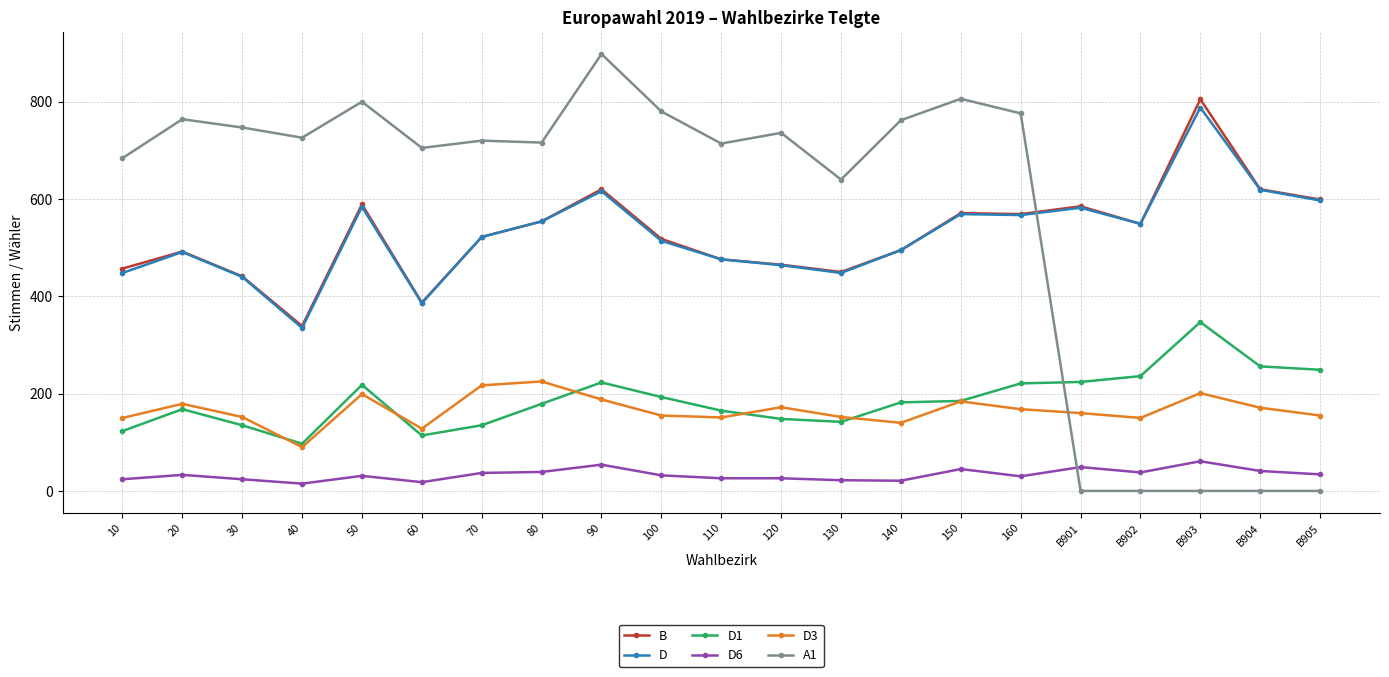

What is the difference between the highest and lowest values at 40?

711